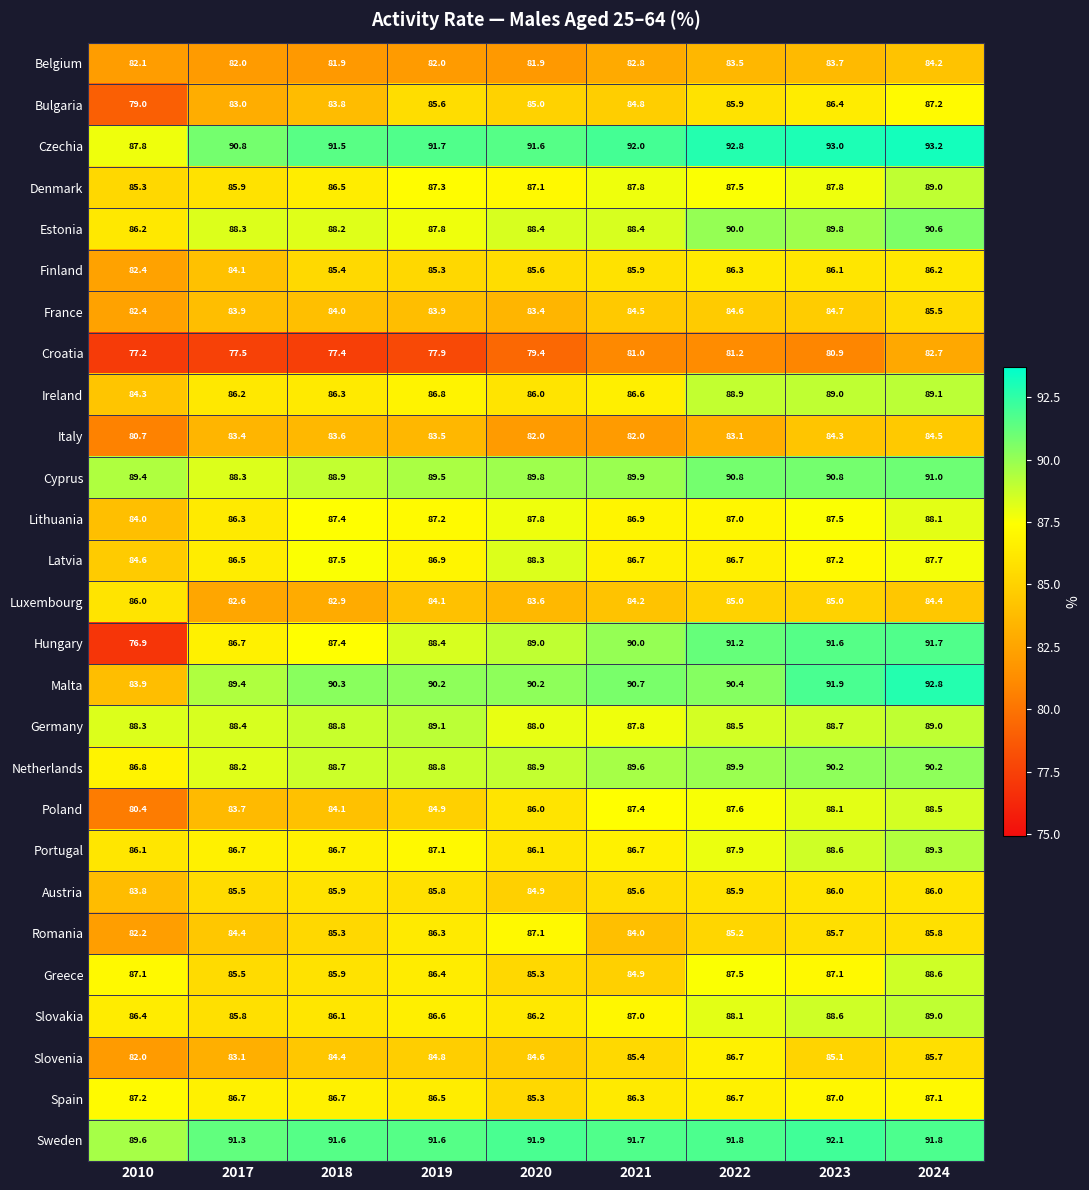

Read the Greece value at 2023.

87.1